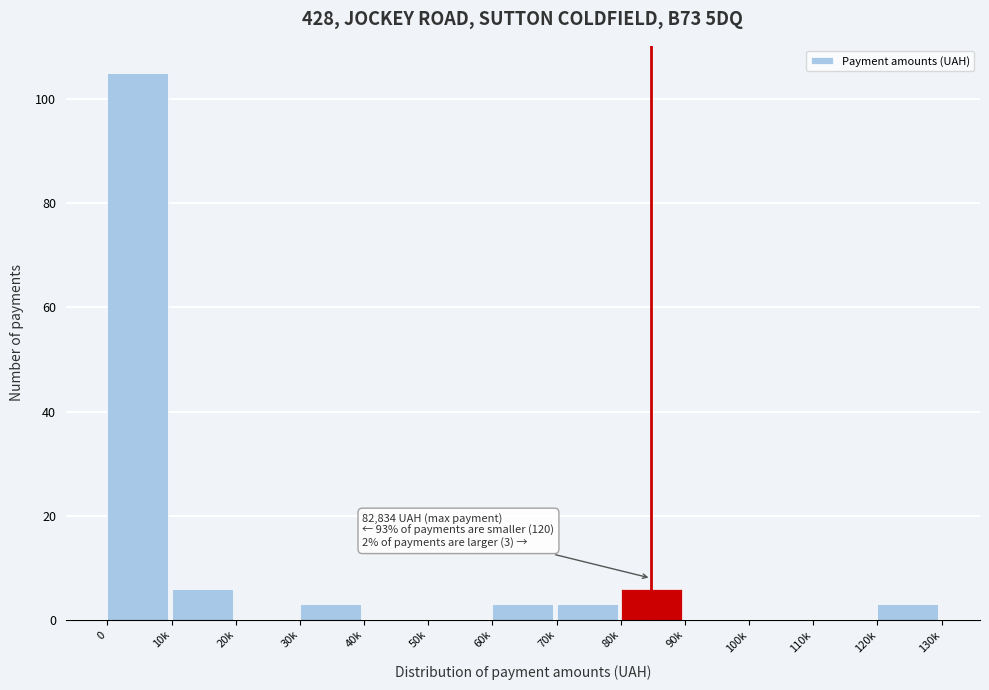

Reading left to right, transcribe all the data shown in this chart.

0=105	10k=6	20k=0	30k=3	40k=0	50k=0	60k=3	70k=3	80k=6	90k=0	100k=0	110k=0	120k=3